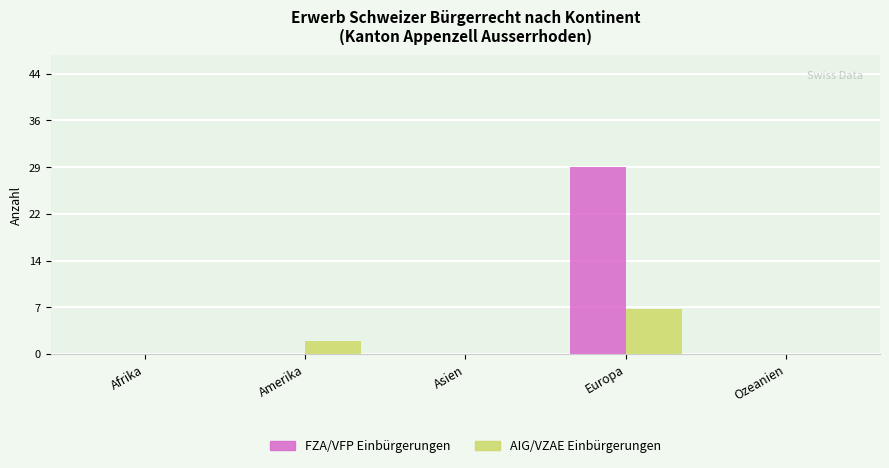

At which category is the sum across all series the highest?

Europa